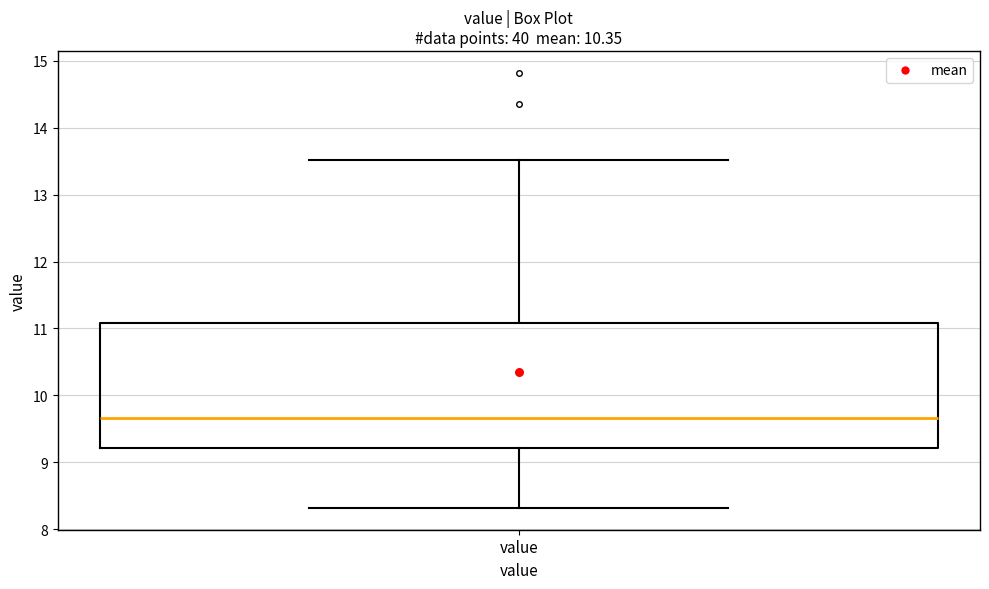

Where does the upper whisker of the box for value end on the y-axis? The values are not printed on the chart, so give them approximately, as read against the axis.

13.5